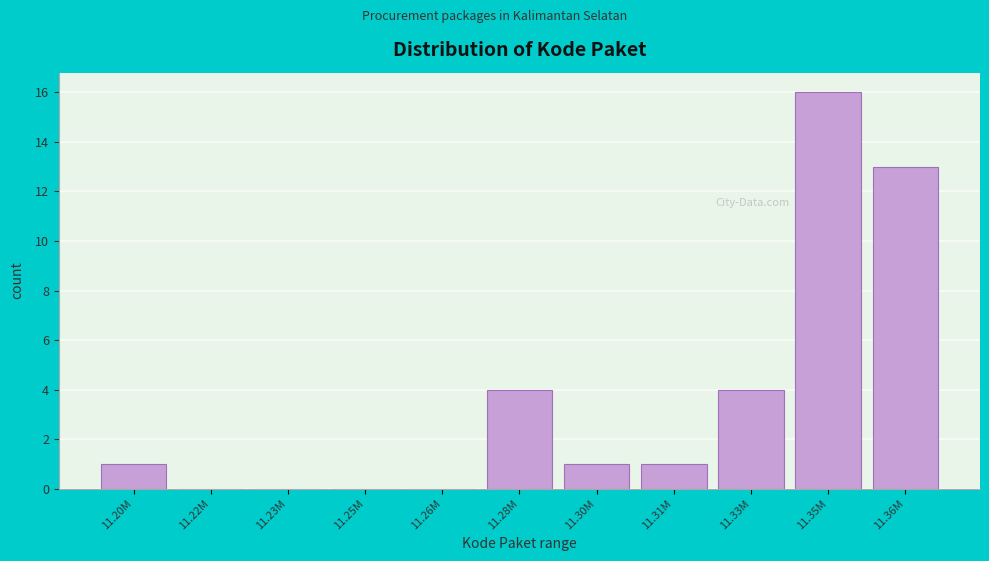

Reading left to right, what are all the values shown in this chart?

11.20M=1	11.22M=0	11.23M=0	11.25M=0	11.26M=0	11.28M=4	11.30M=1	11.31M=1	11.33M=4	11.35M=16	11.36M=13